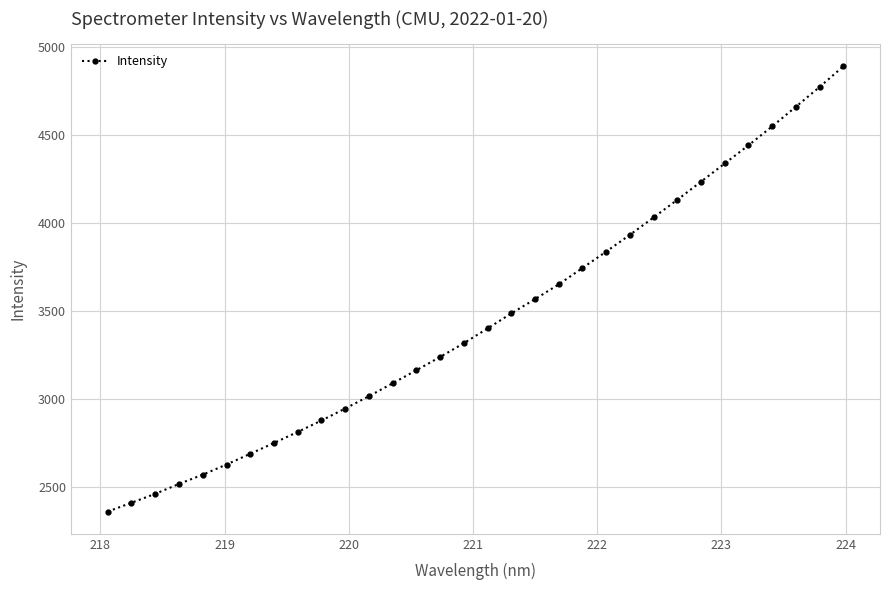

How many lines are shown in the chart?

1